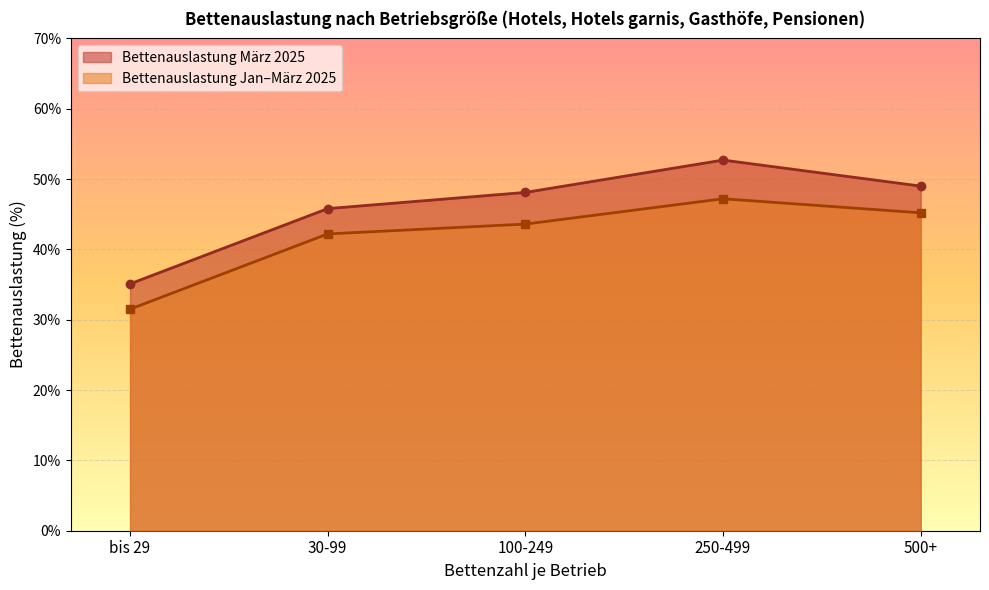

Is it true that Bettenauslastung Jan-März 2025 equals 43.6 at 100-249?

True